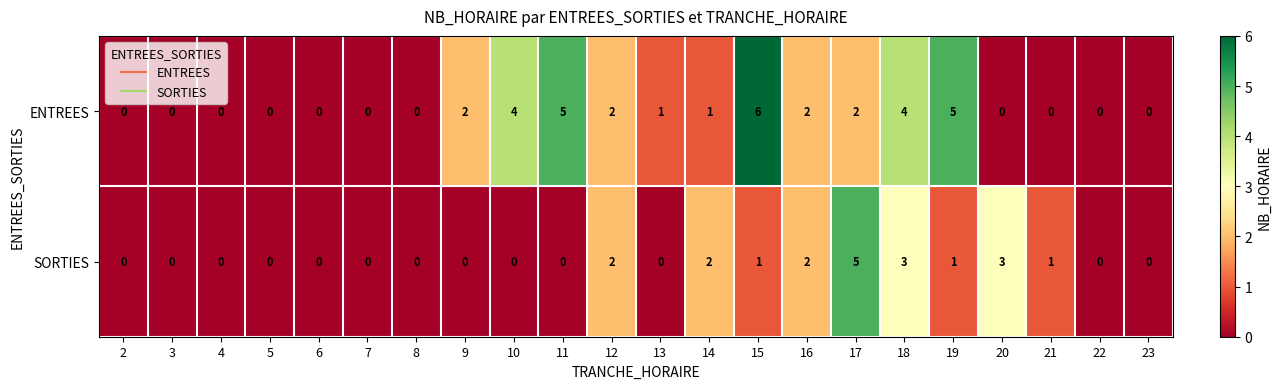

What is the sum of all SORTIES values?

20